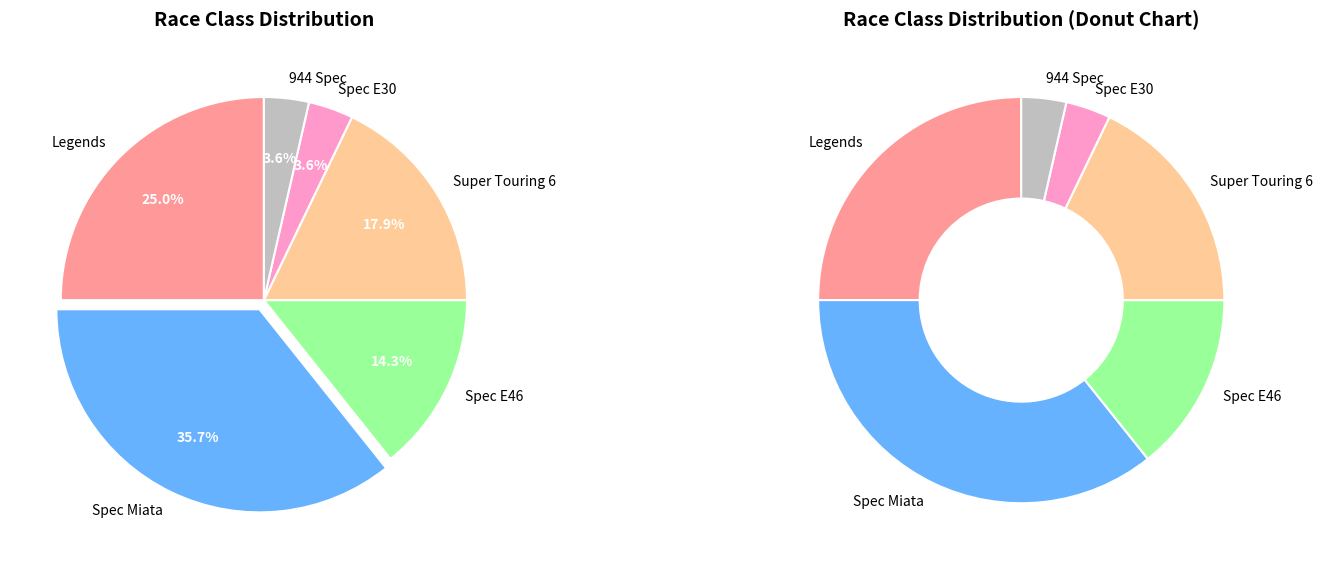

Does any single category account for the majority?

No